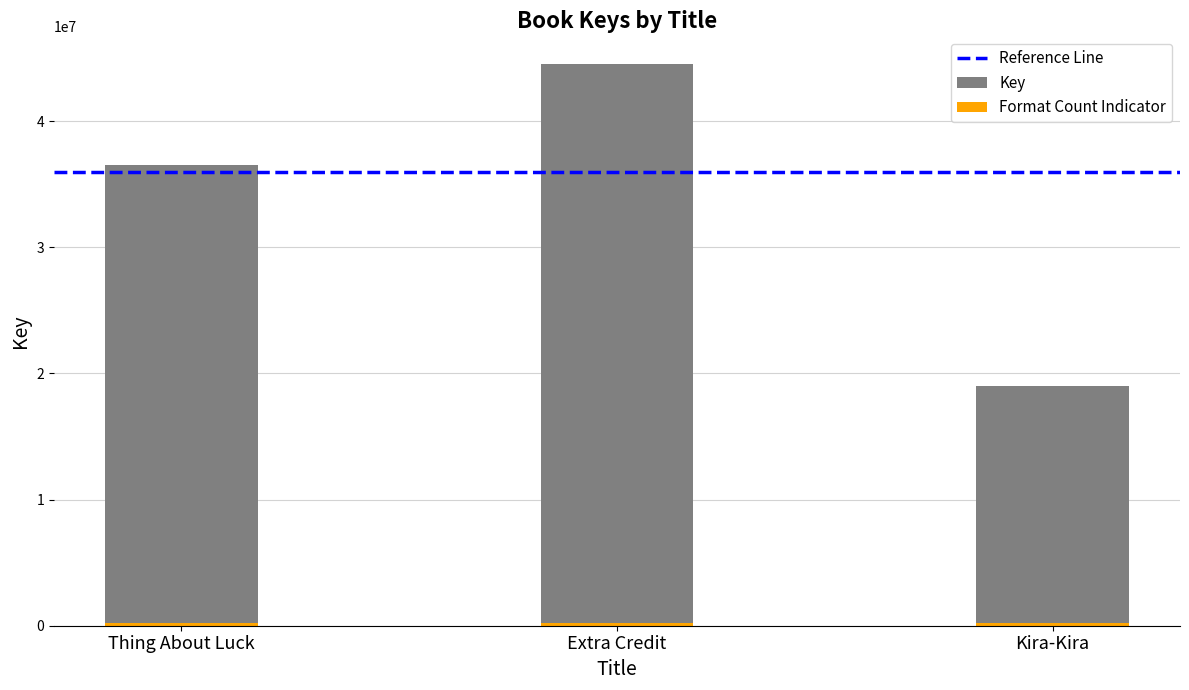

Which has a higher value, Extra Credit or Thing About Luck?

Extra Credit